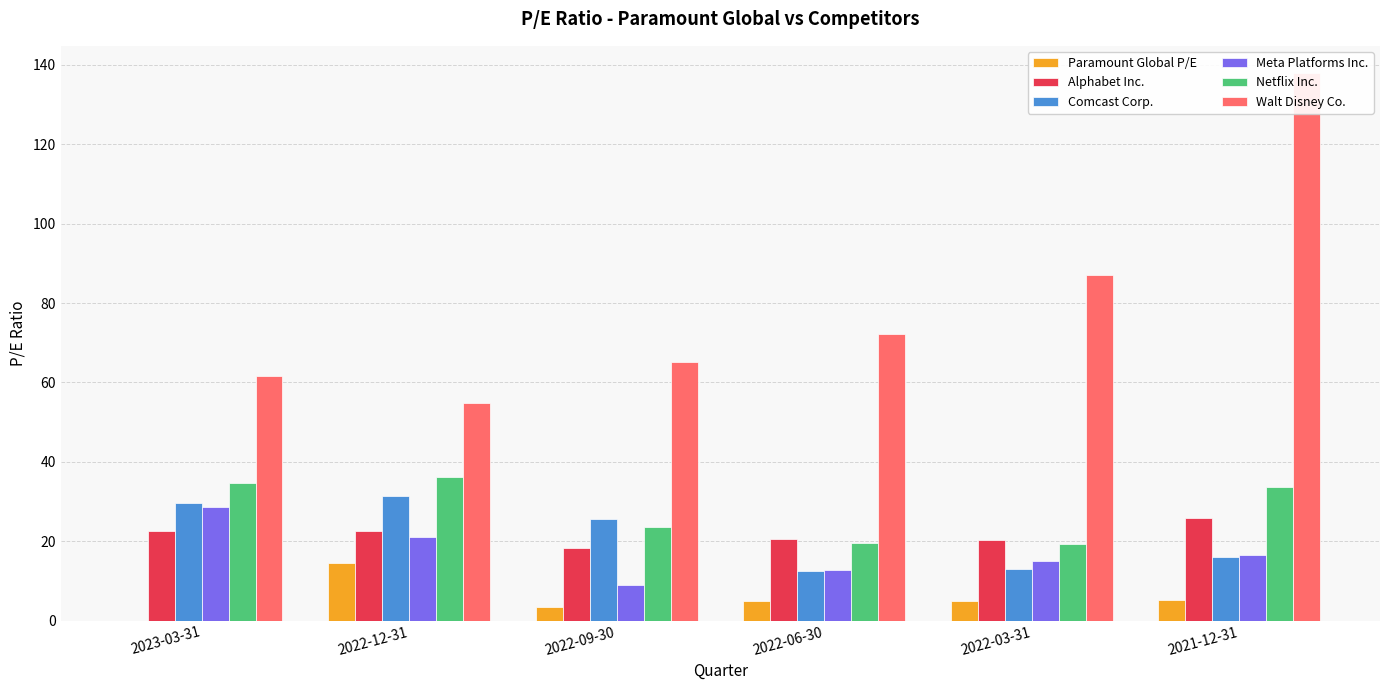

How many bars are there in total?

36